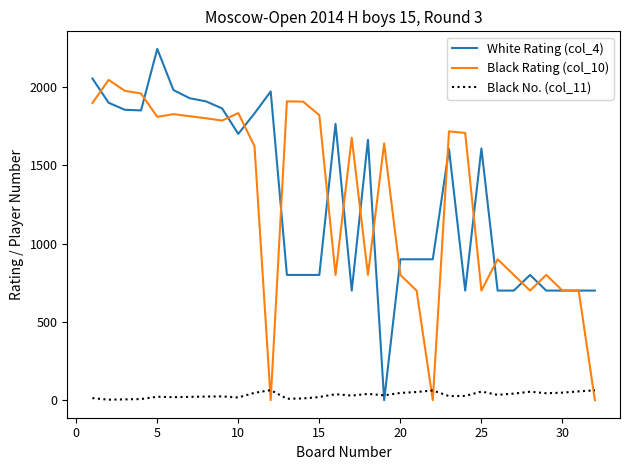

Which series has the largest range (max minus min)?

White Rating (col_4)